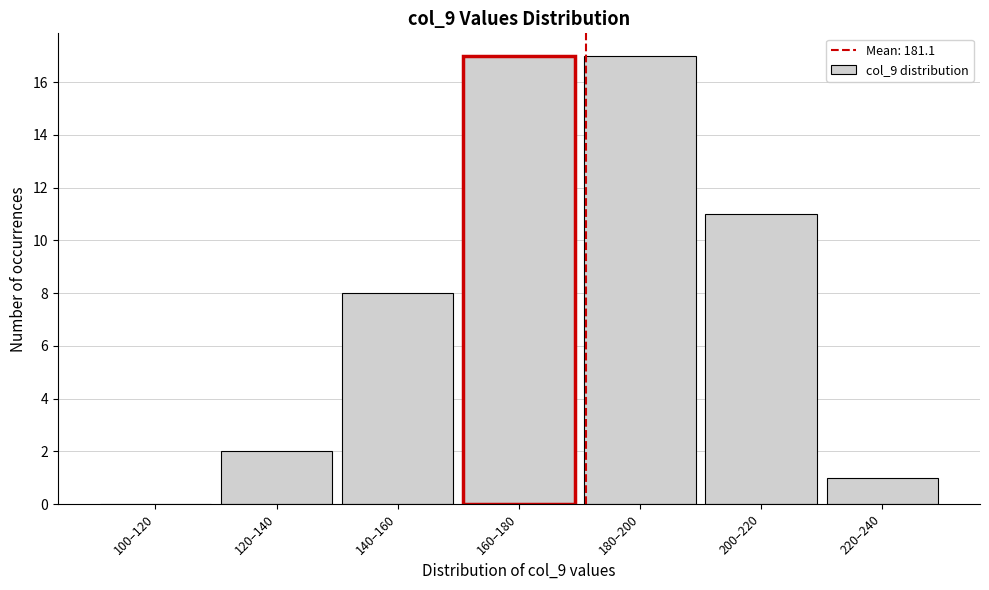

Reading left to right, extract all data points from this chart.

100–120=0	120–140=2	140–160=8	160–180=17	180–200=17	200–220=11	220–240=1